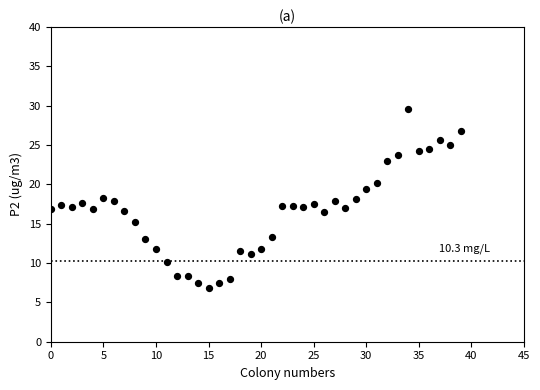

What is the range of Y values (max minus min)?

22.8